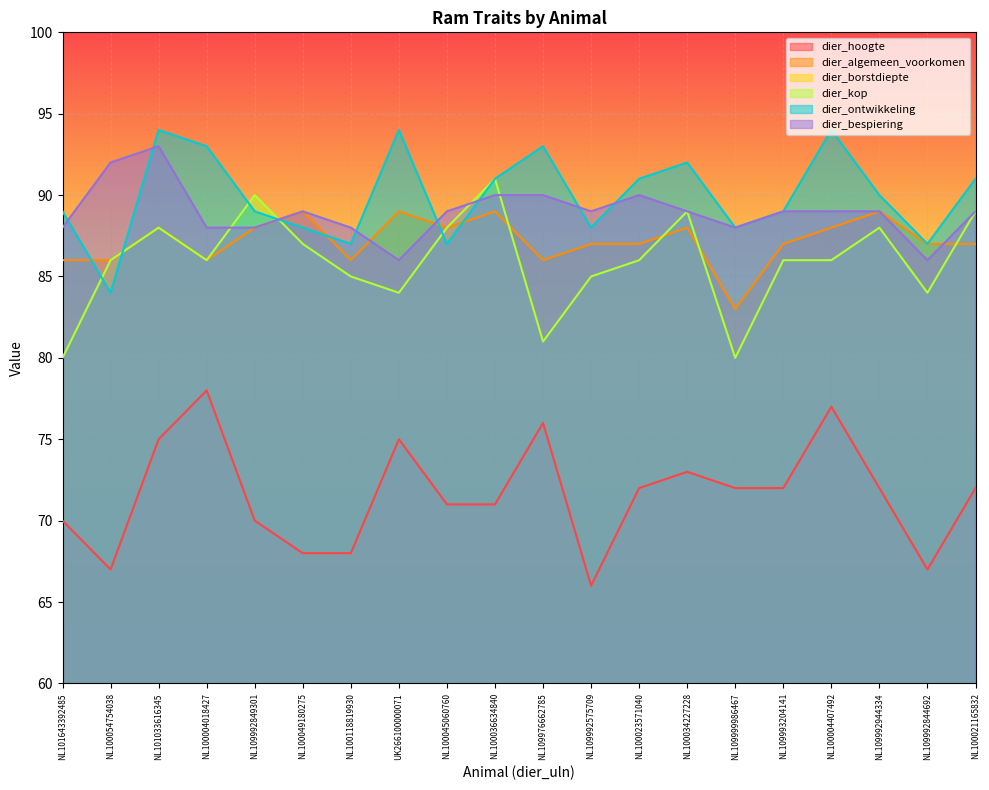

What is the approximate value of dier_hoogte at NL100004018427, to the nearest 10?

80